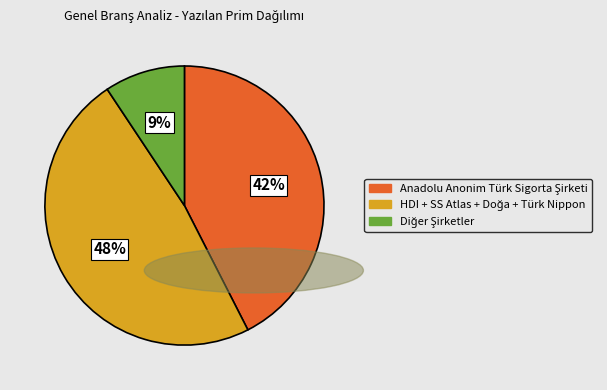

Is there any slice that represents more than half of the pie?

No